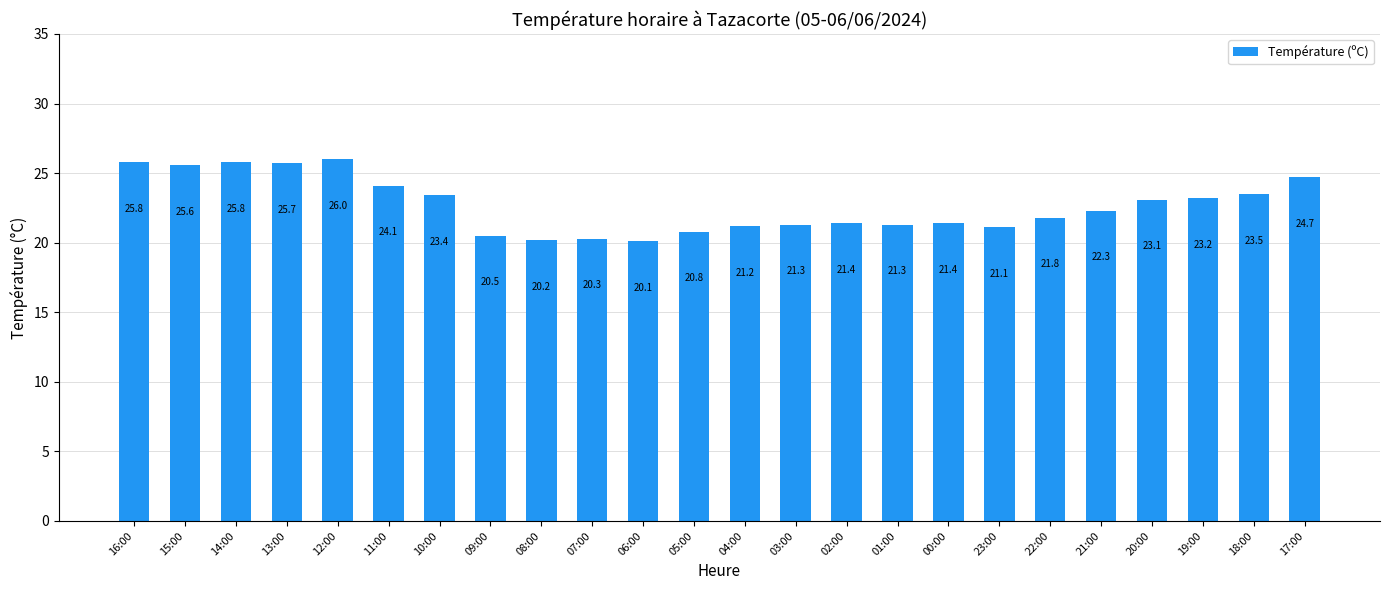

What position from the left is 10:00?

7